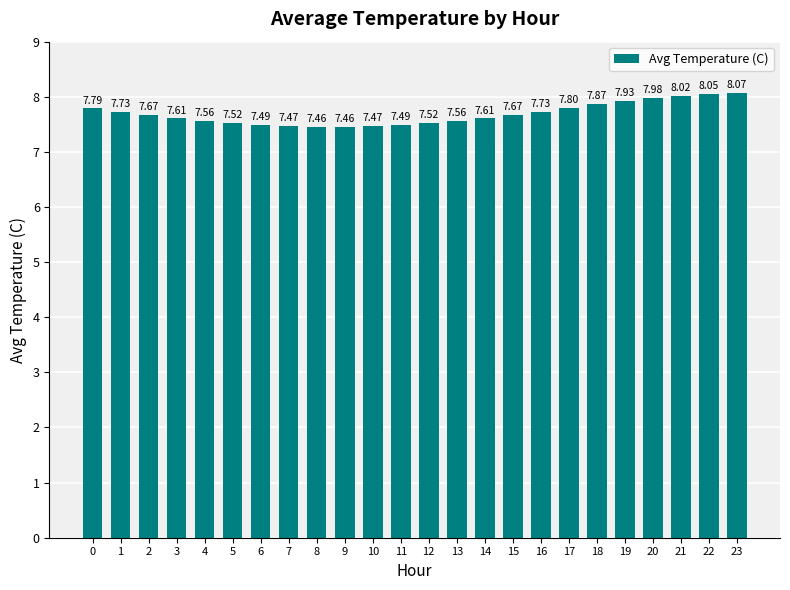

The chart shows a value of 11.4 at 6. True or false?

False